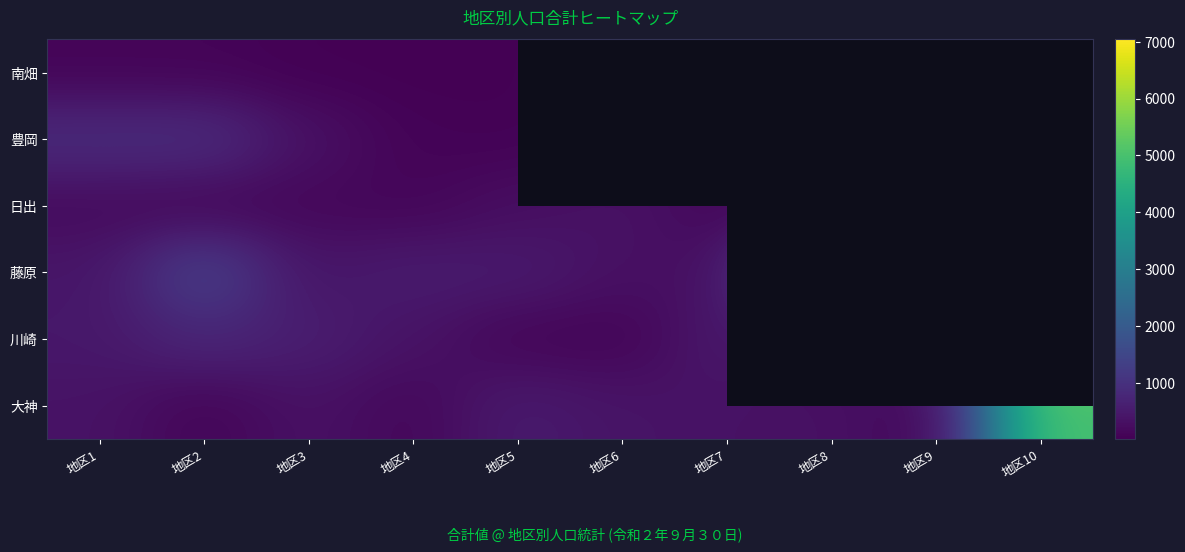

Which label corresponds to the largest value in the chart?

地区10